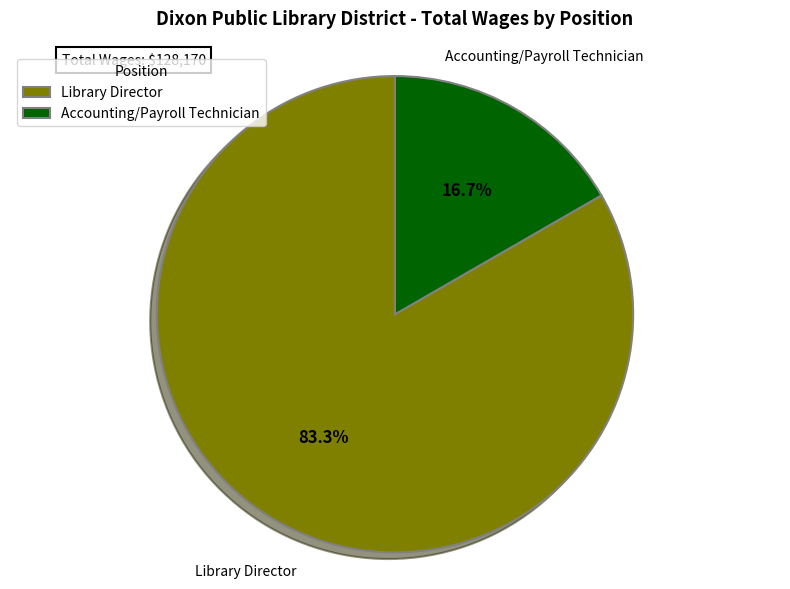

Is there a majority slice in this chart?

Yes